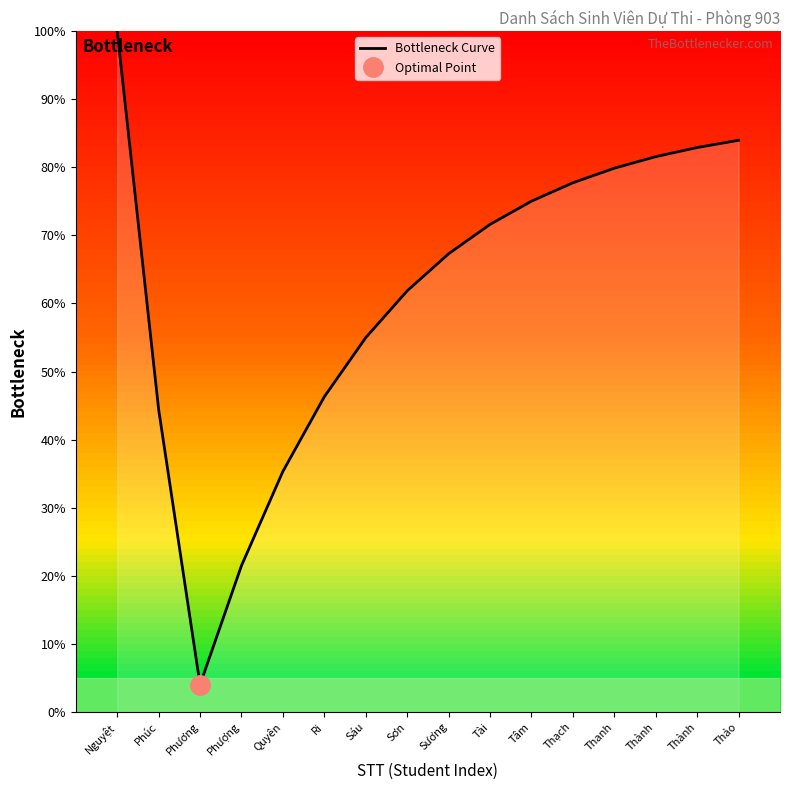

Which has a higher value, Phúc or Thanh?

Thanh